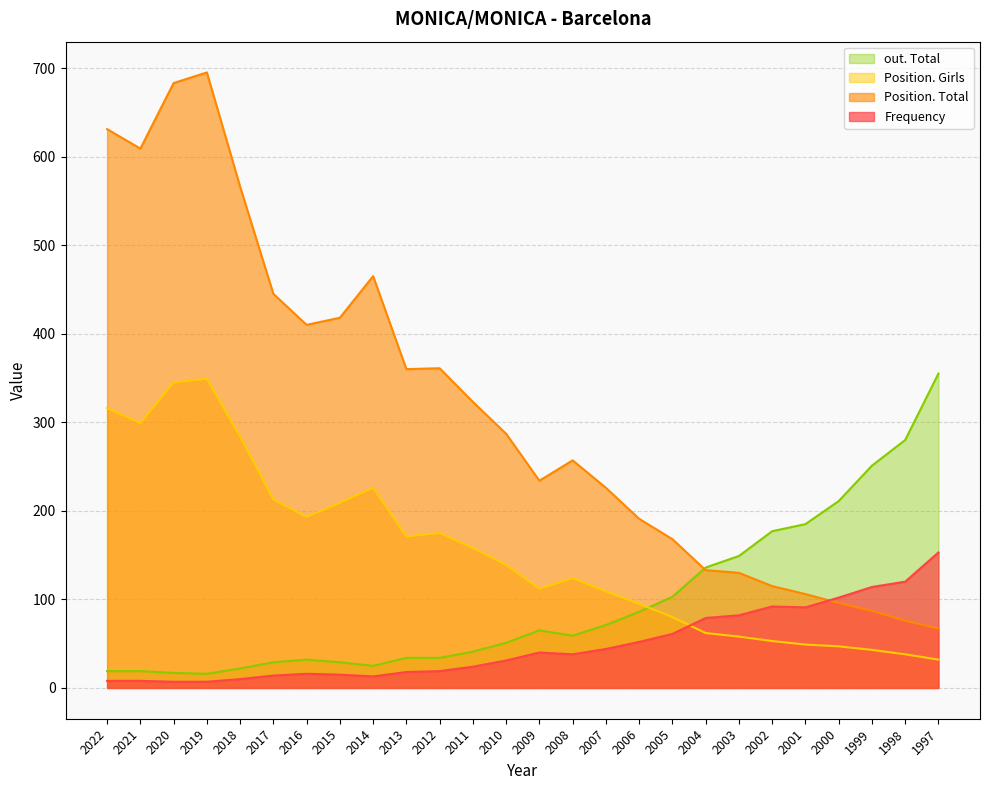

At how many categories does at least one series exceed 658?

2